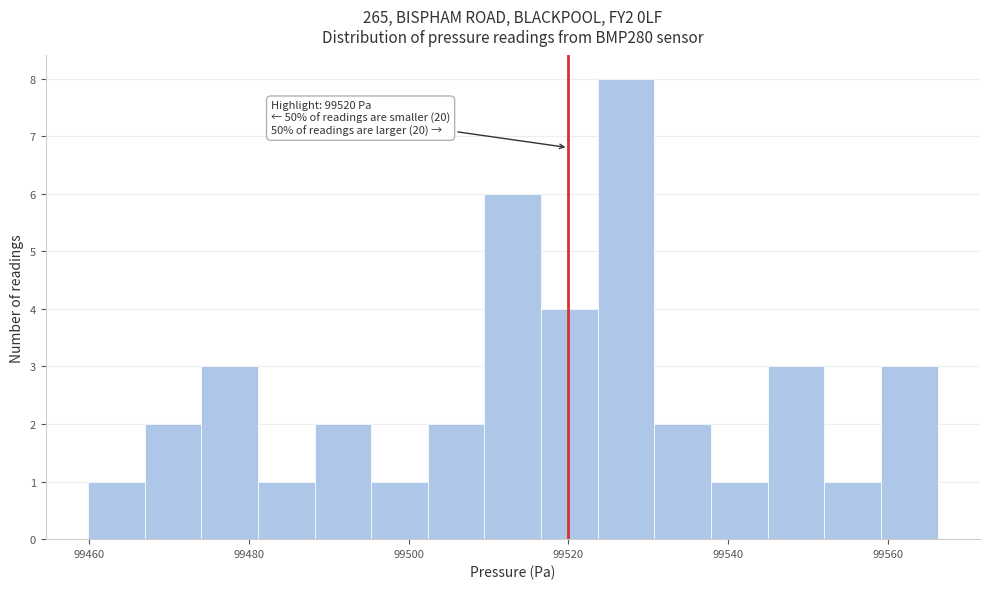

Around what value on the x-axis is the tallest bar? Give the approximate position of its centre, as read against the axis.

99528